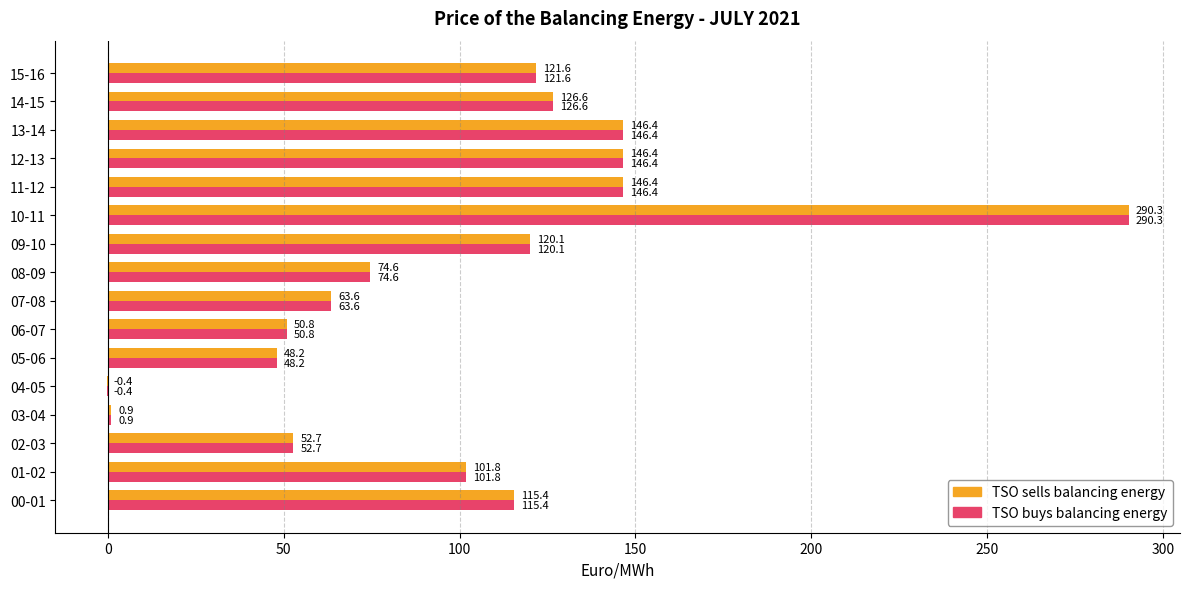

What is the sum of the TSO buys balancing energy values at 06-07 and 15-16?

172.4